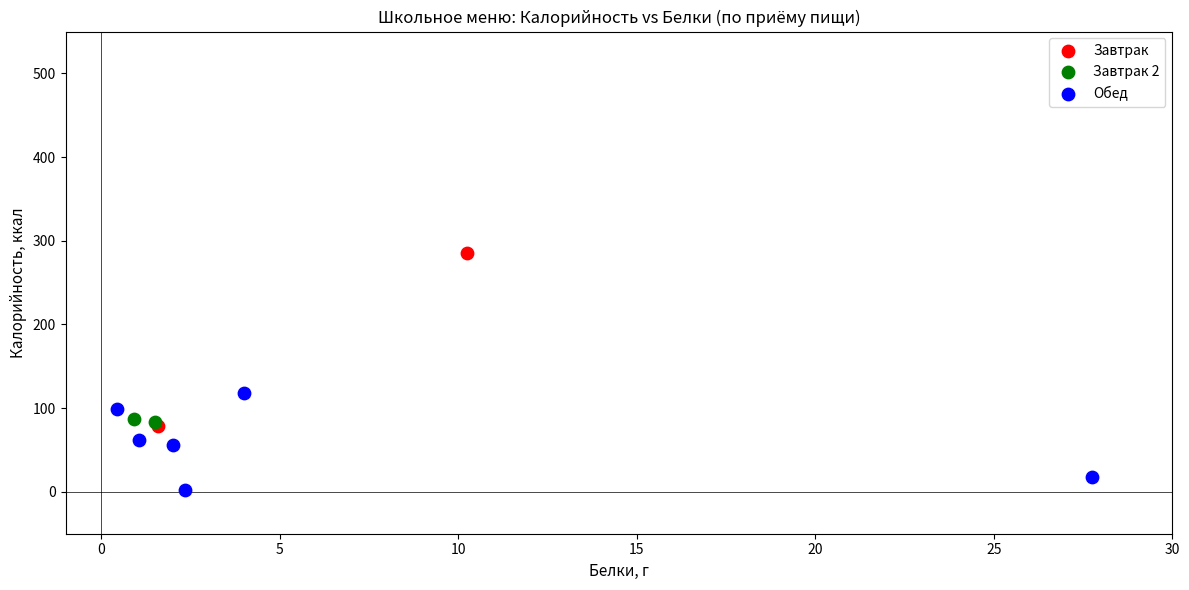

Which series has the widest spread of Y values?

Завтрак